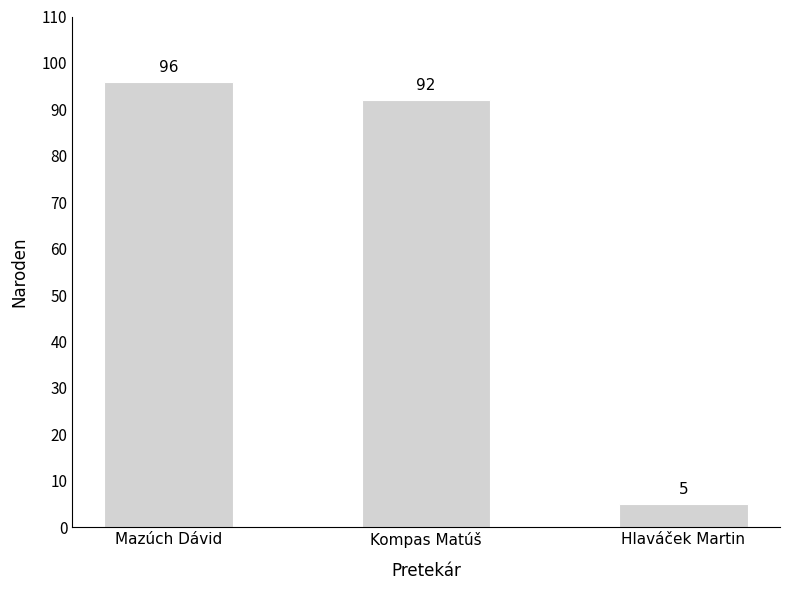

At which category does the chart reach its minimum across all series?

Hlaváček Martin